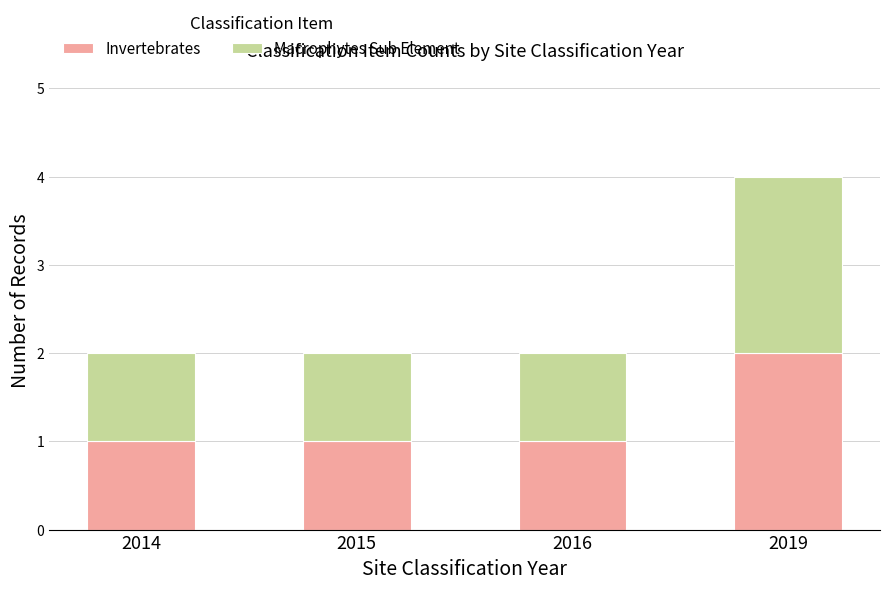

Does the chart contain any negative values?

No